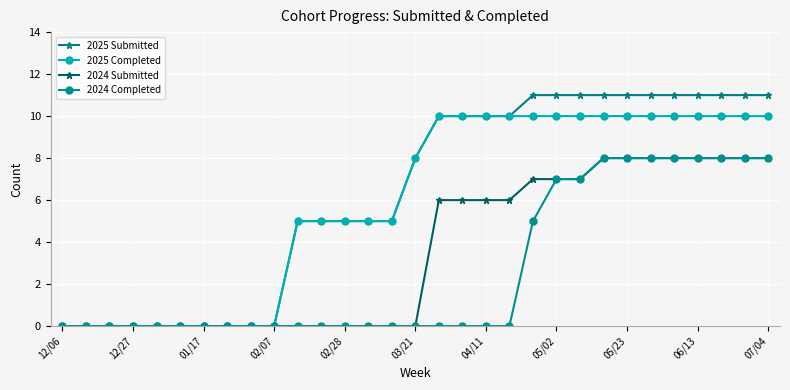

Does the chart display data point markers on the line(s)?

Yes